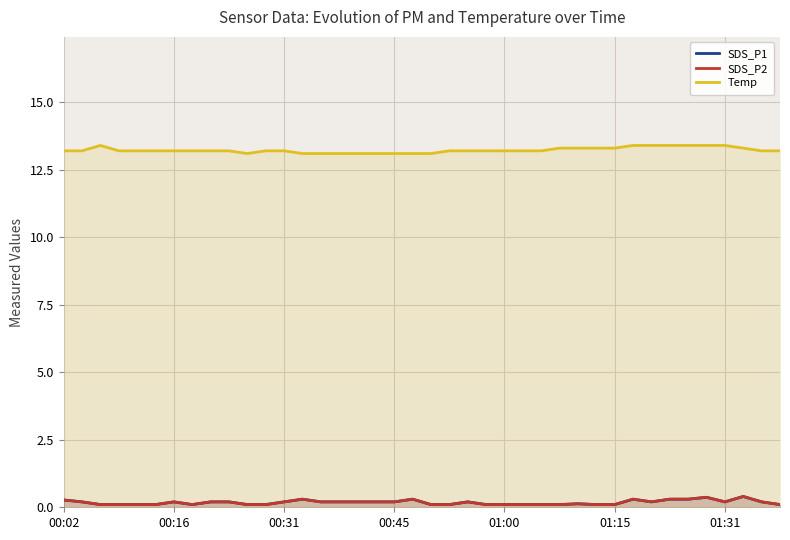

Reading left to right, transcribe all the data shown in this chart.

SDS_P1: 0.3	0.2	0.1	0.1	0.1	0.1	0.2	0.1	0.2	0.2	0.1	0.1	0.2	0.3	0.2	0.2	0.2	0.2	0.2	0.3	0.1	0.1	0.2	0.1	0.1	0.1	0.1	0.1	0.1	0.1	0.1	0.3	0.2	0.3	0.3	0.4	0.2	0.4	0.2	0.1
SDS_P2: 0.3	0.2	0.1	0.1	0.1	0.1	0.2	0.1	0.2	0.2	0.1	0.1	0.2	0.3	0.2	0.2	0.2	0.2	0.2	0.3	0.1	0.1	0.2	0.1	0.1	0.1	0.1	0.1	0.1	0.1	0.1	0.3	0.2	0.3	0.3	0.4	0.2	0.4	0.2	0.1
Temp: 13.2	13.2	13.4	13.2	13.2	13.2	13.2	13.2	13.2	13.2	13.1	13.2	13.2	13.1	13.1	13.1	13.1	13.1	13.1	13.1	13.1	13.2	13.2	13.2	13.2	13.2	13.2	13.3	13.3	13.3	13.3	13.4	13.4	13.4	13.4	13.4	13.4	13.3	13.2	13.2